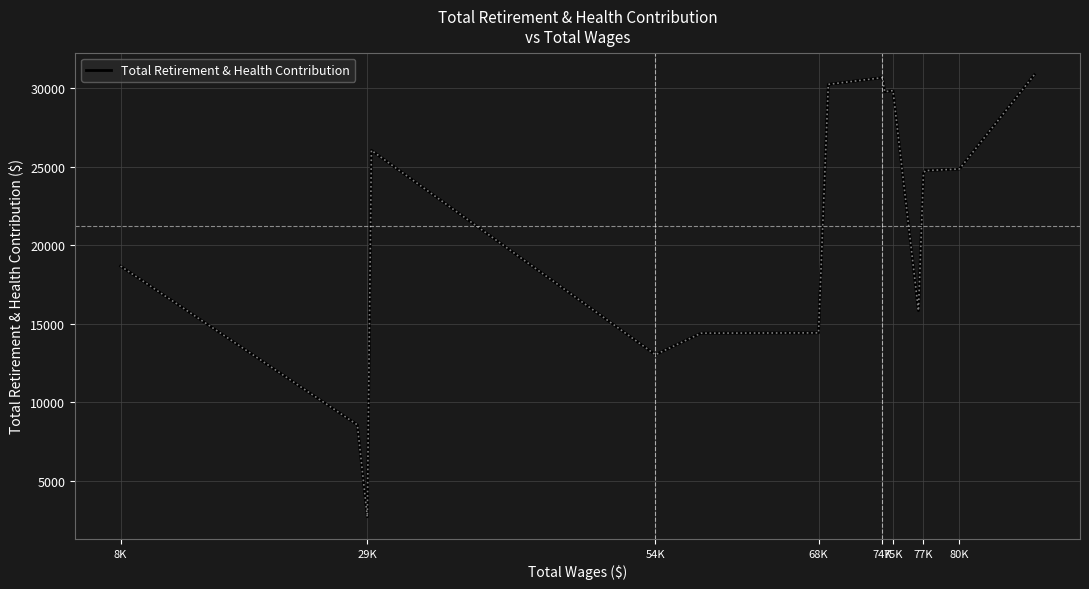

What is the greatest value displayed?

30868